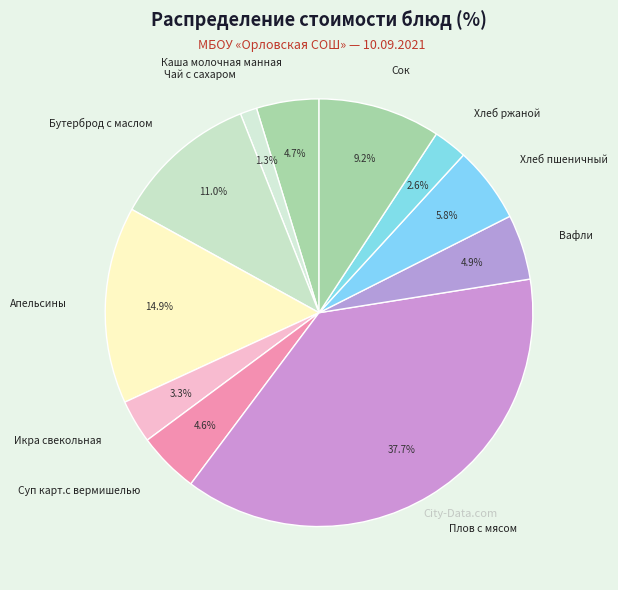

Is it true that Каша молочная манная is 5% of the pie?

True